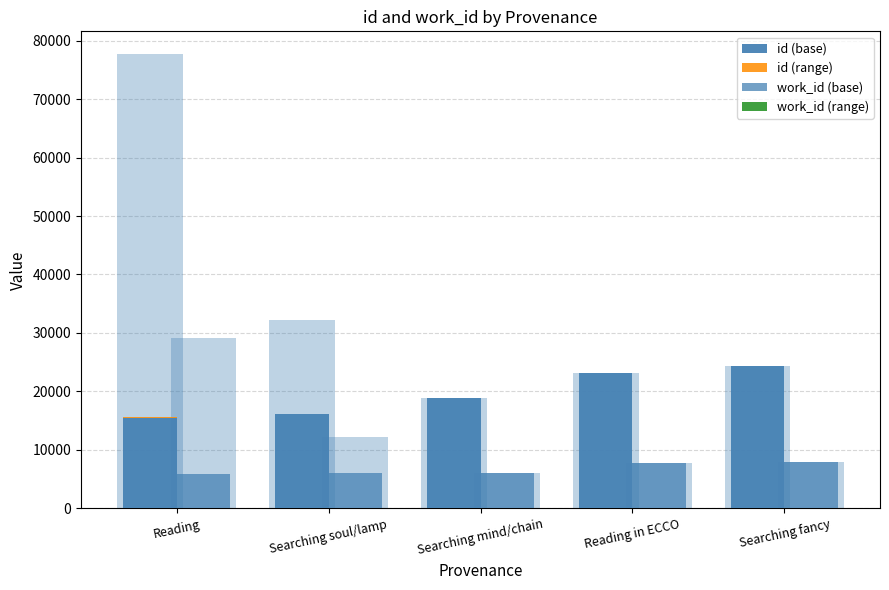

Rank the series by their maximum value, from highest to lowest.

id (base), work_id (base), id (range), work_id (range)